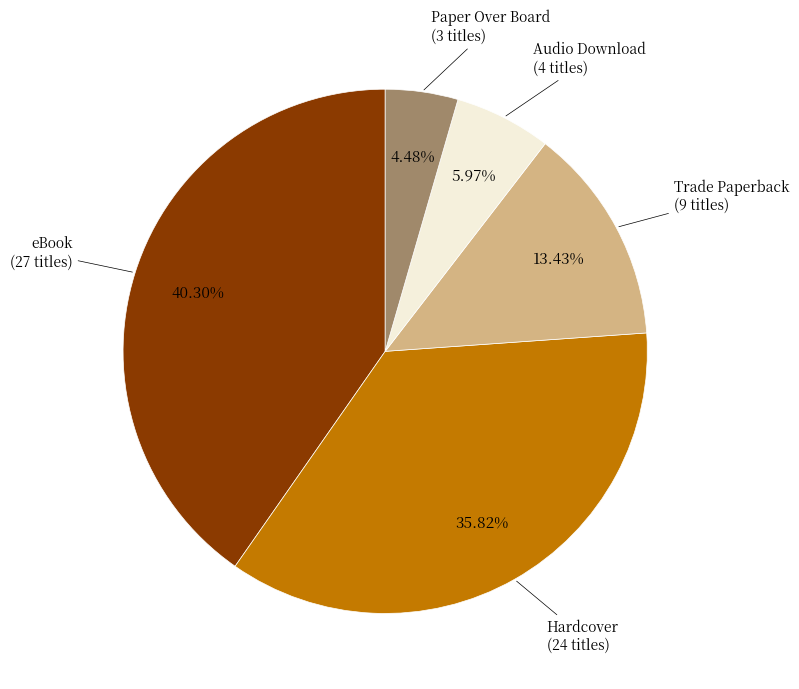

Is there a majority slice in this chart?

No